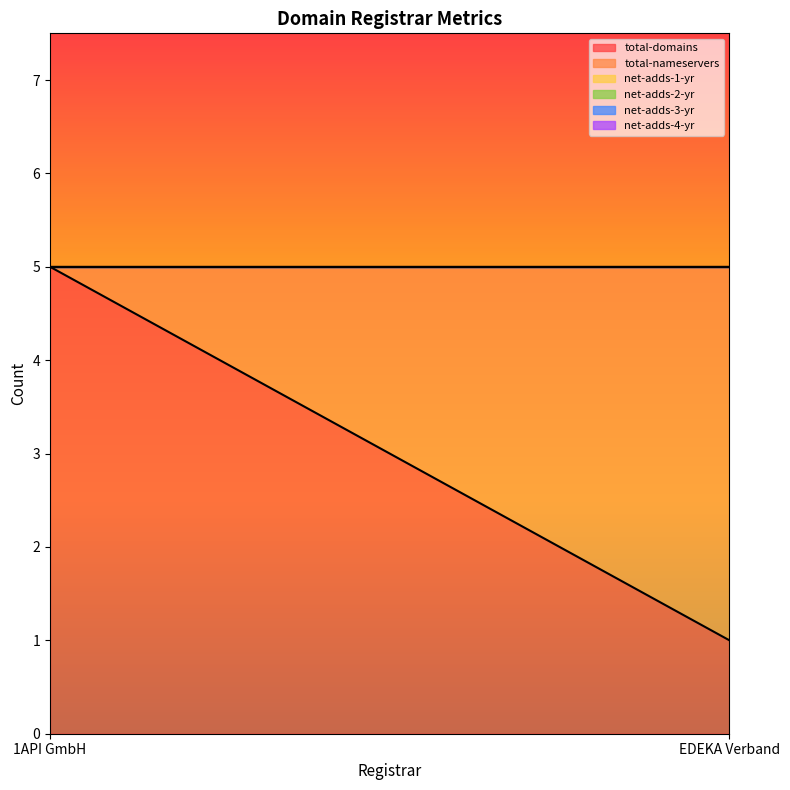

At which category is the sum across all series the highest?

1API GmbH